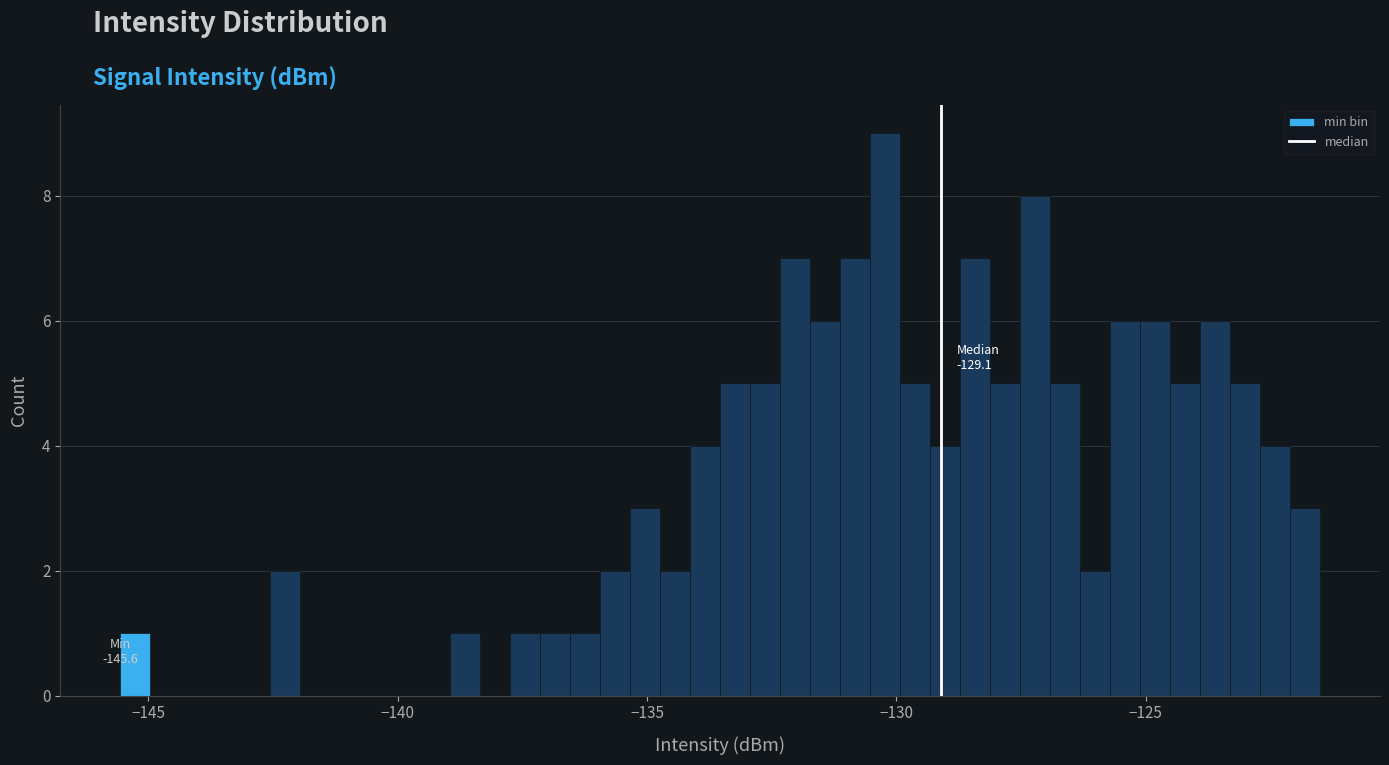

Read against the x-axis, roughly where is the centre of the tallest bar?

-130.0